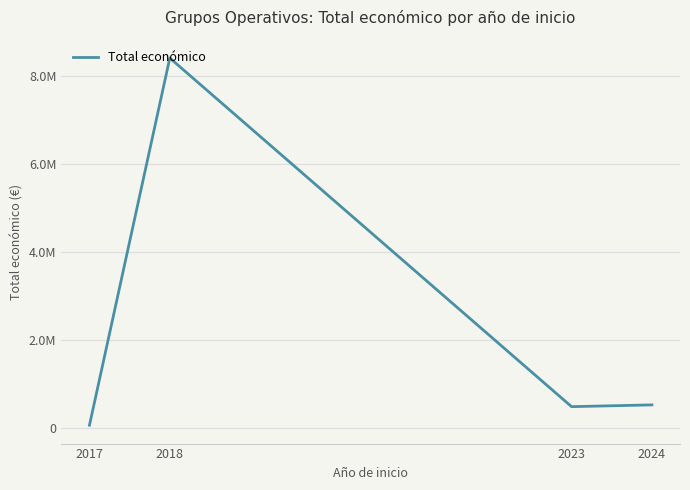

Is this an area chart (filled region under the line)?

No